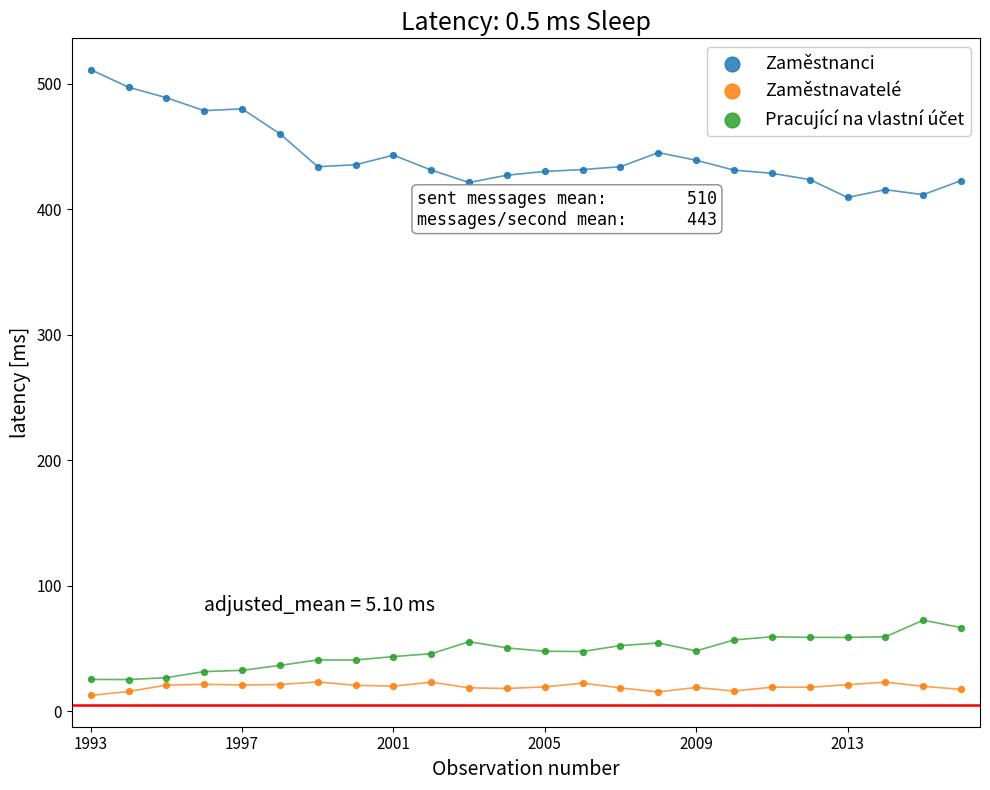

Across all data points, what is the range of Y values (max minus min)?

498.3